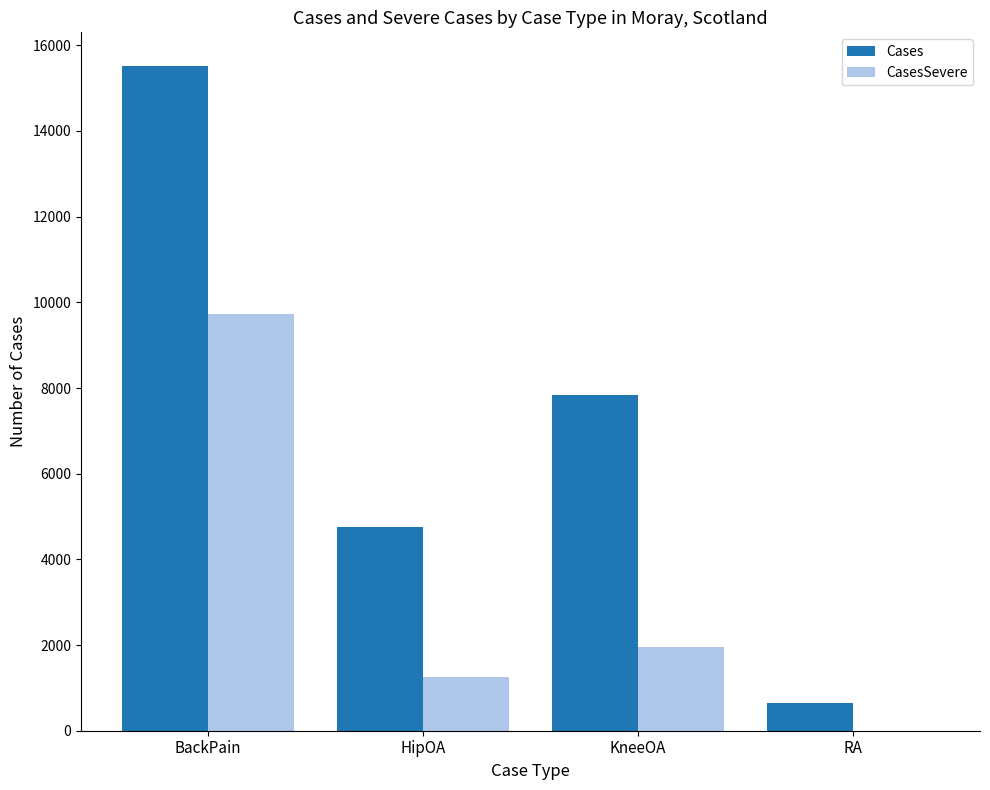

What is the average value of the Cases series?

7196